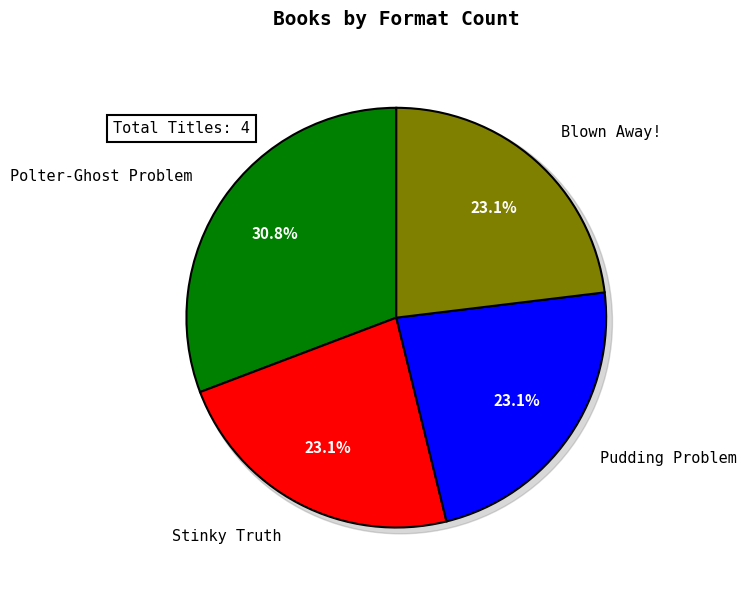

Count the number of slices in the pie.

4